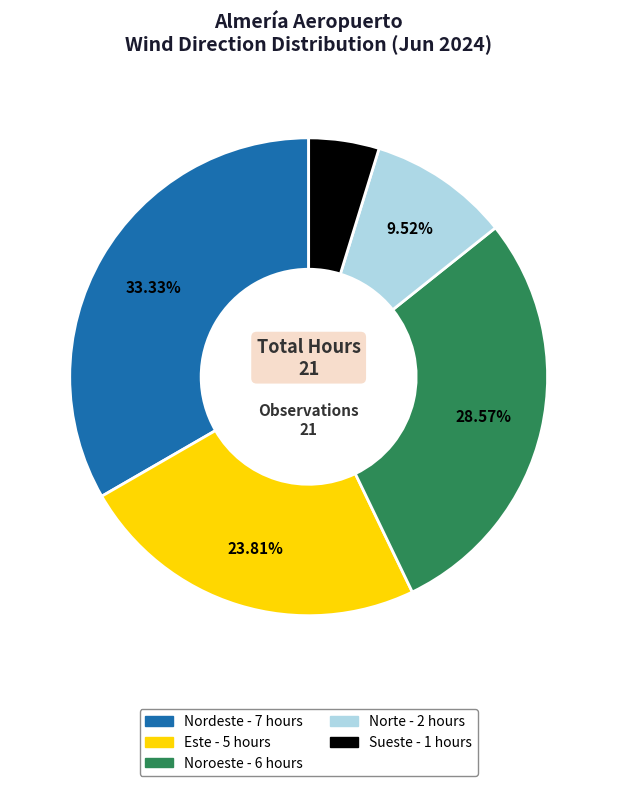

Is there any slice that represents more than half of the pie?

No